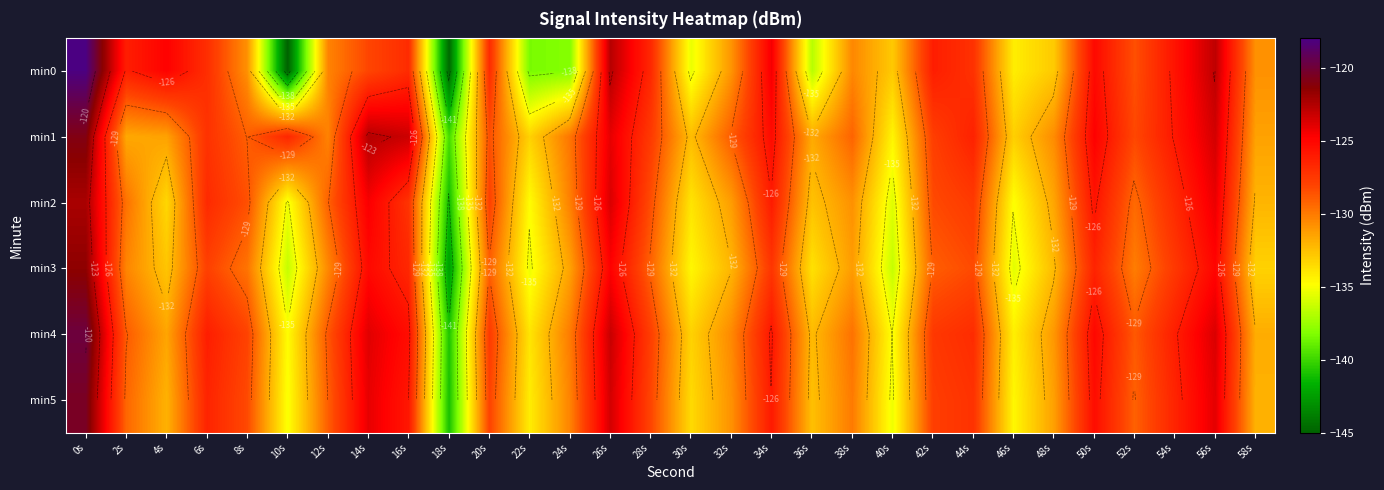

At which label does min2 first exceed -129?

0s